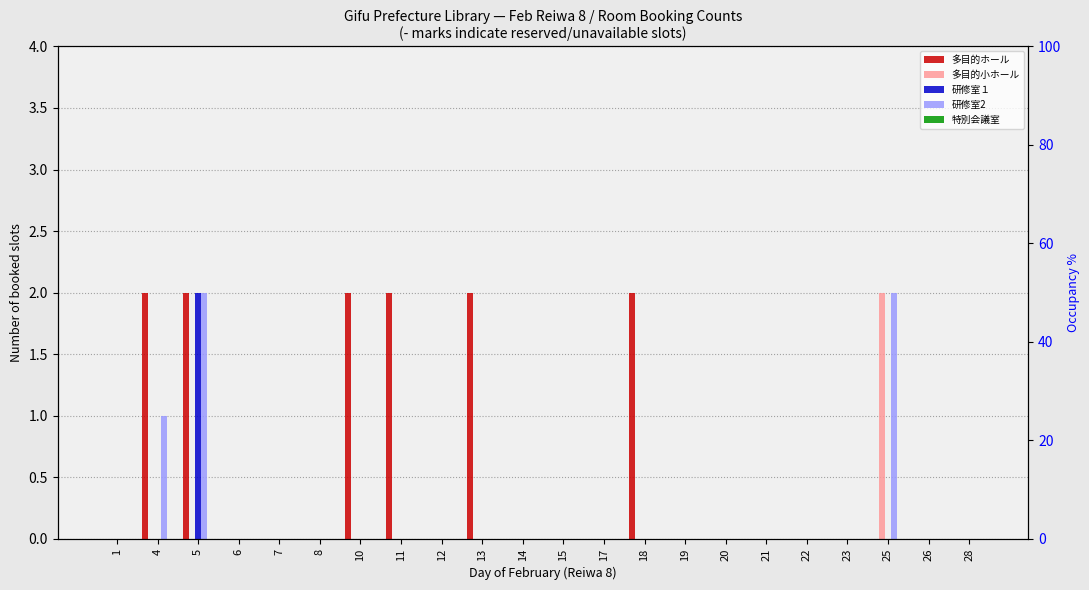

Which series has the largest total across all categories?

多目的ホール